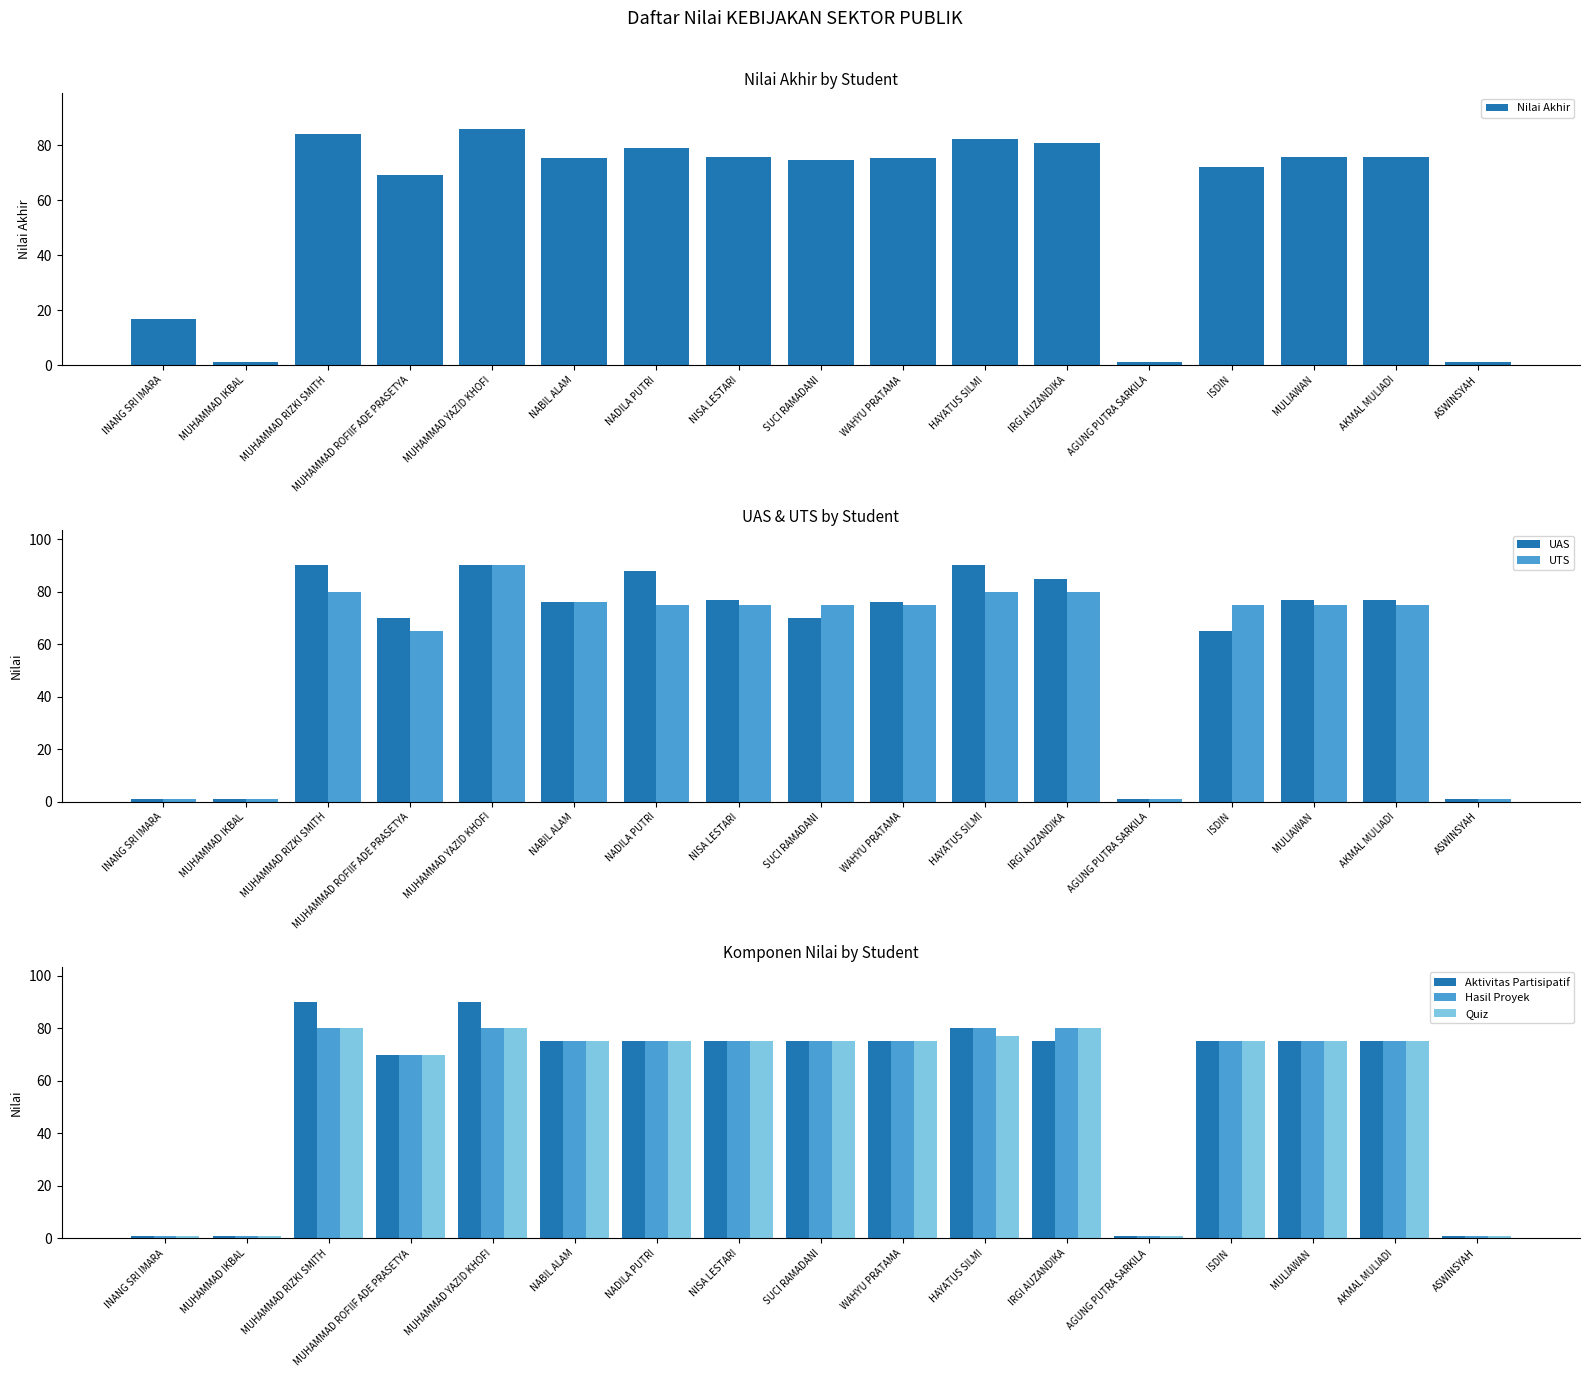

What value does the Hasil Proyek series have at NABIL ALAM?

75